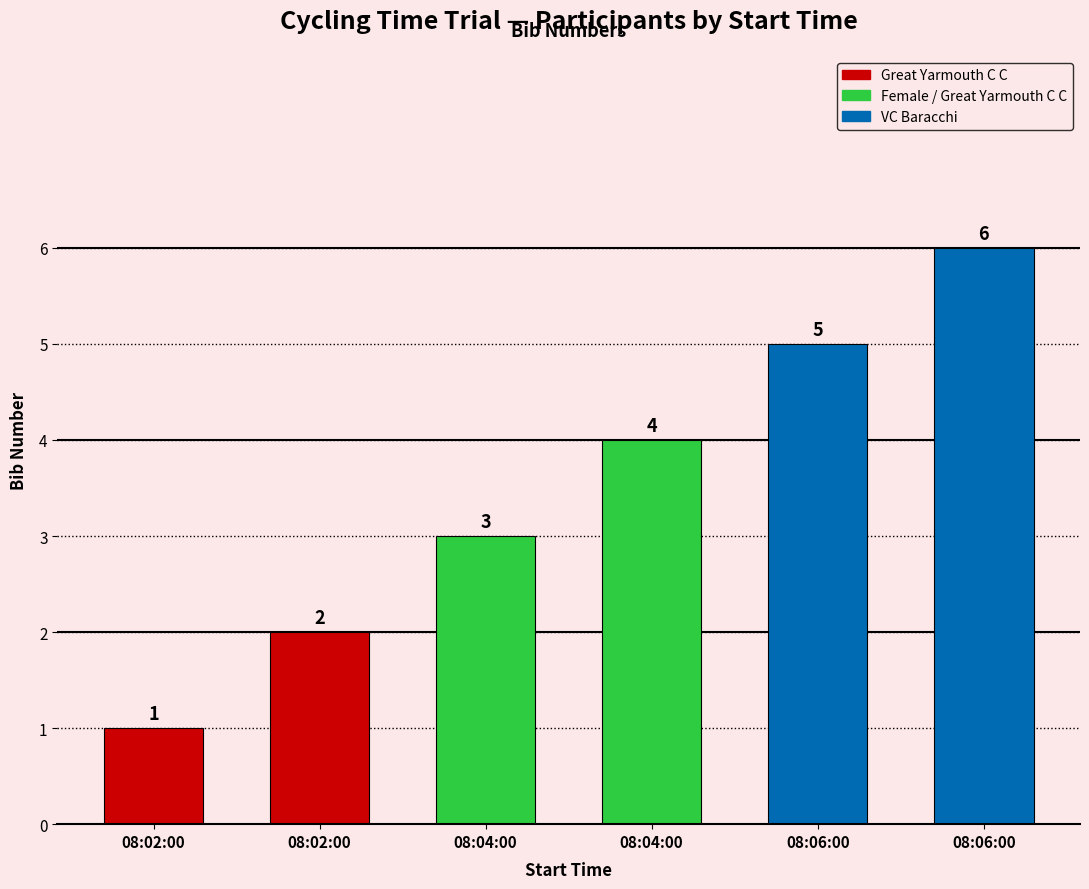

What is the label of the 5th bar from the left?

08:06:00